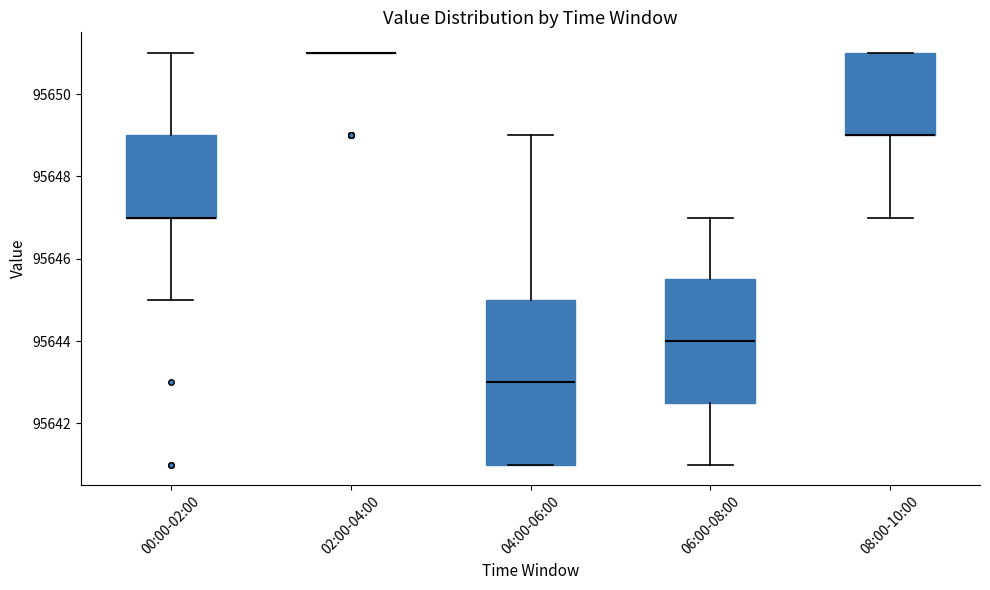

Comparing the boxes themselves (not the whiskers), which one is the tallest?

04:00-06:00